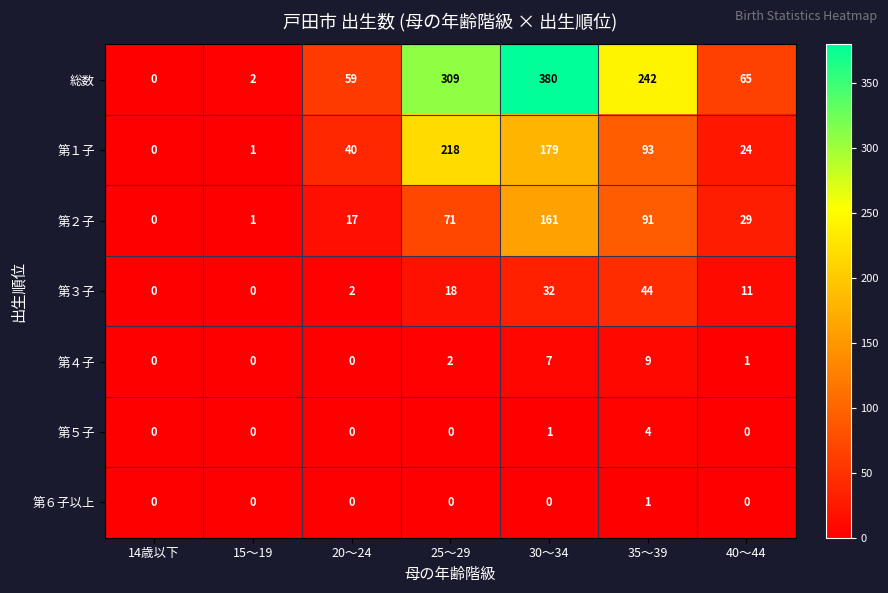

Where is 第２子 nearest to the value 80?

25～29